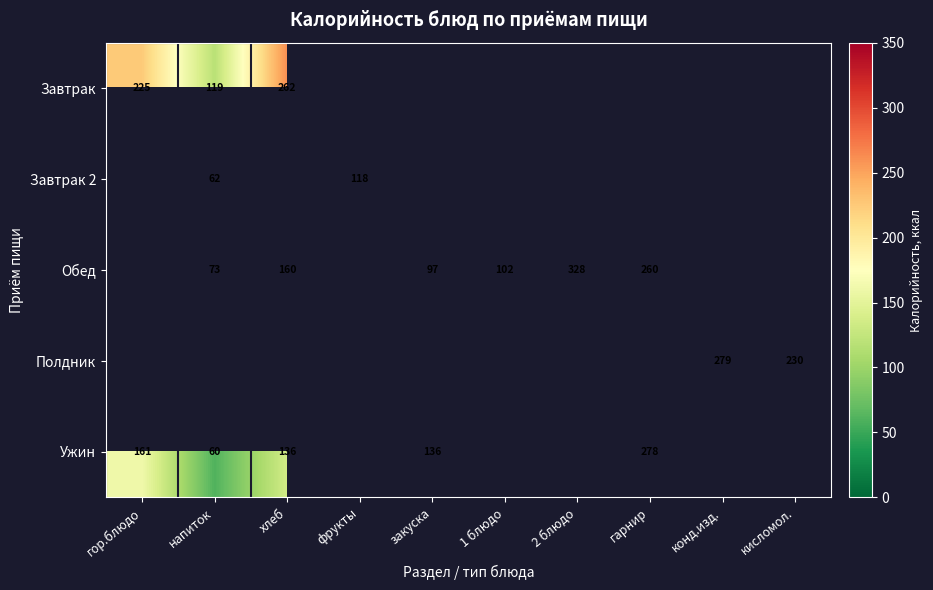

The Ужин series shows 94.6 at гарнир. True or false?

False